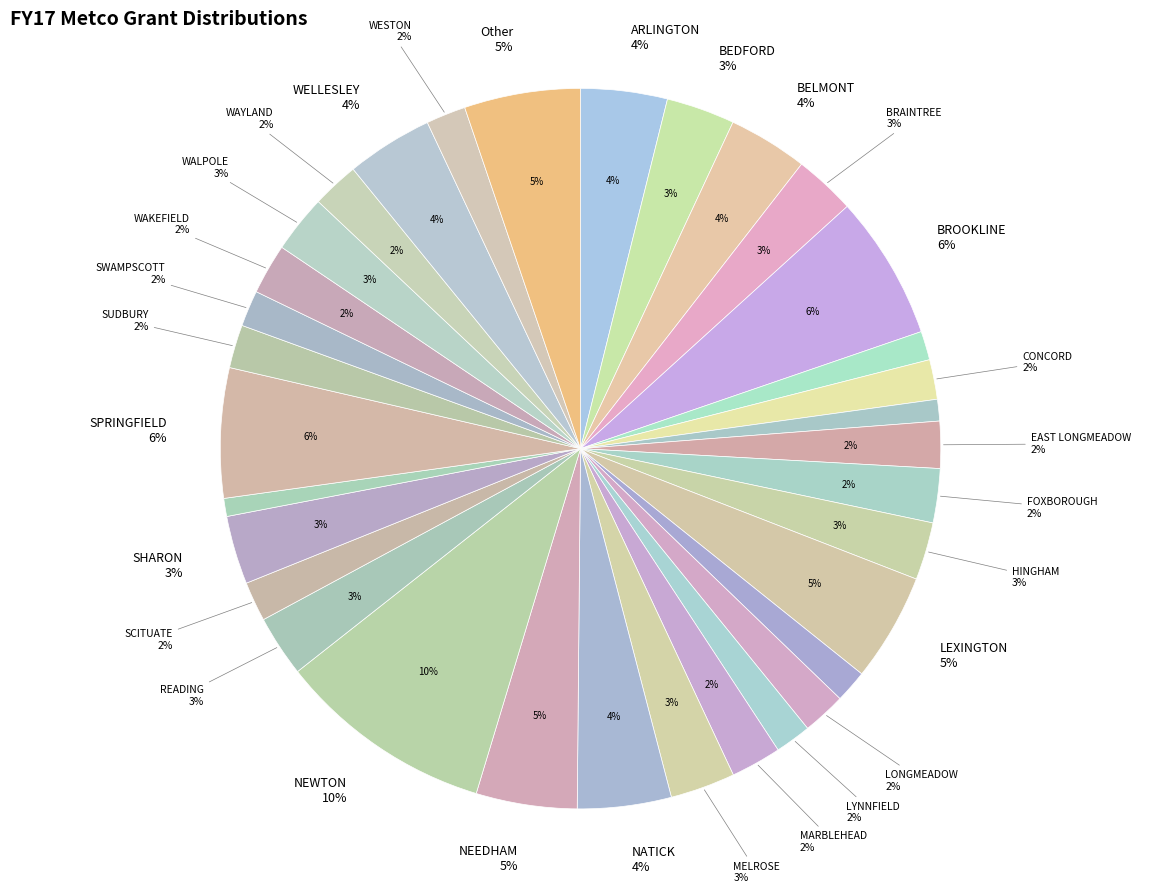

Count the number of slices in the pie.

33